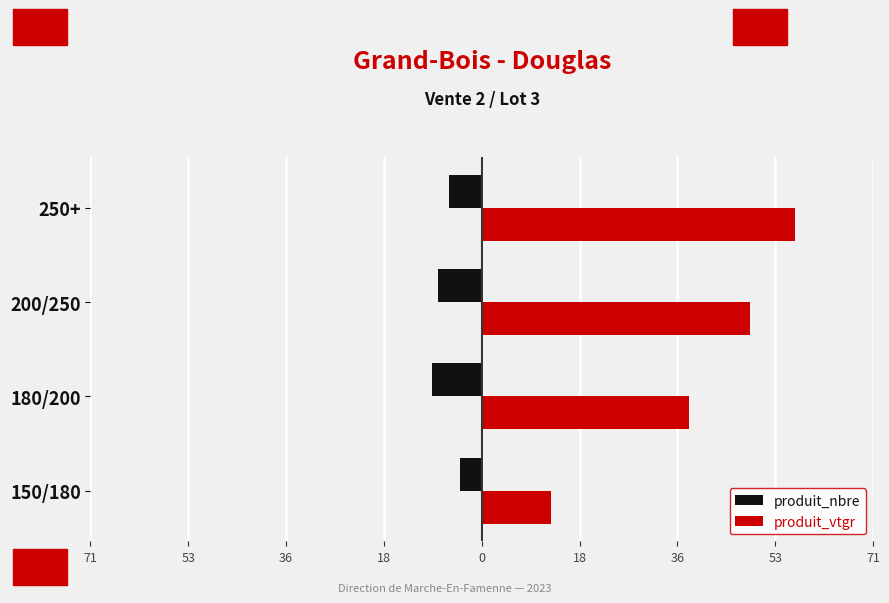

What are all the series names shown in the legend?

produit_nbre, produit_vtgr